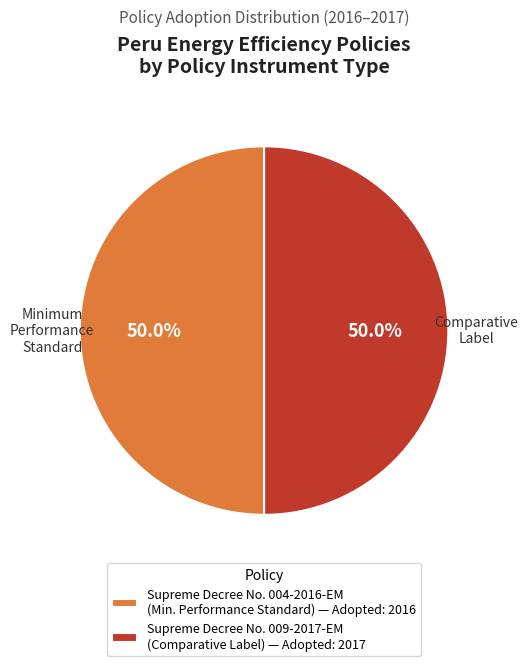

What portion of the pie excludes Supreme Decree No. 009-2017-EM (Comparative Label) — Adopted: 2017?

50.0%